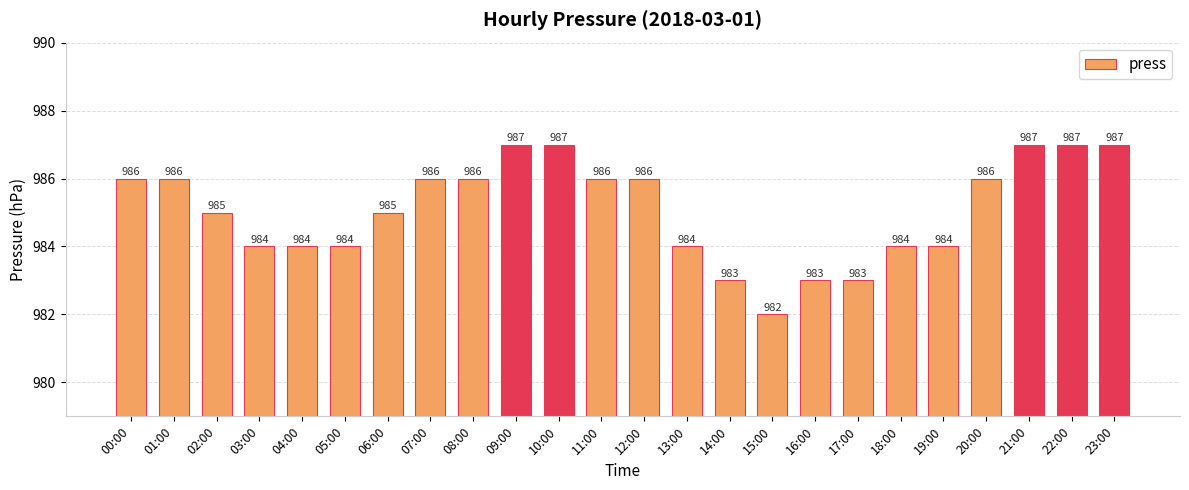

Which has a higher value, 09:00 or 13:00?

09:00